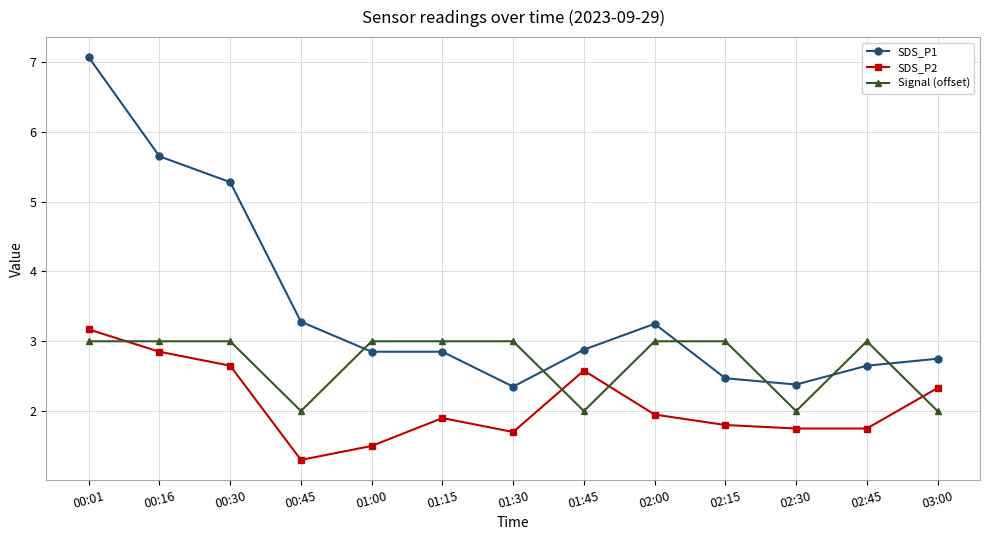

How many lines are shown in the chart?

3